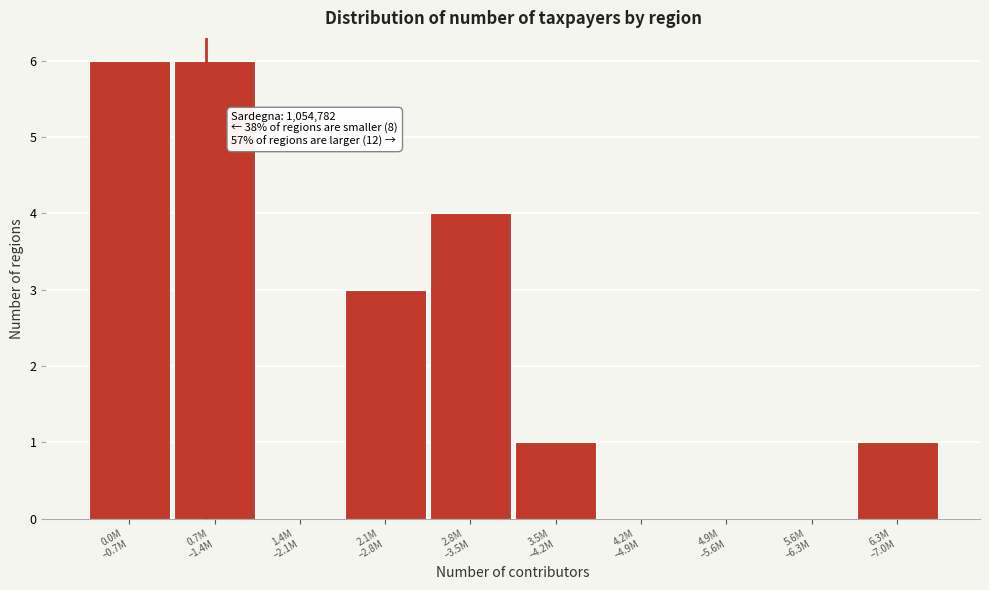

What is the greatest value displayed?

6